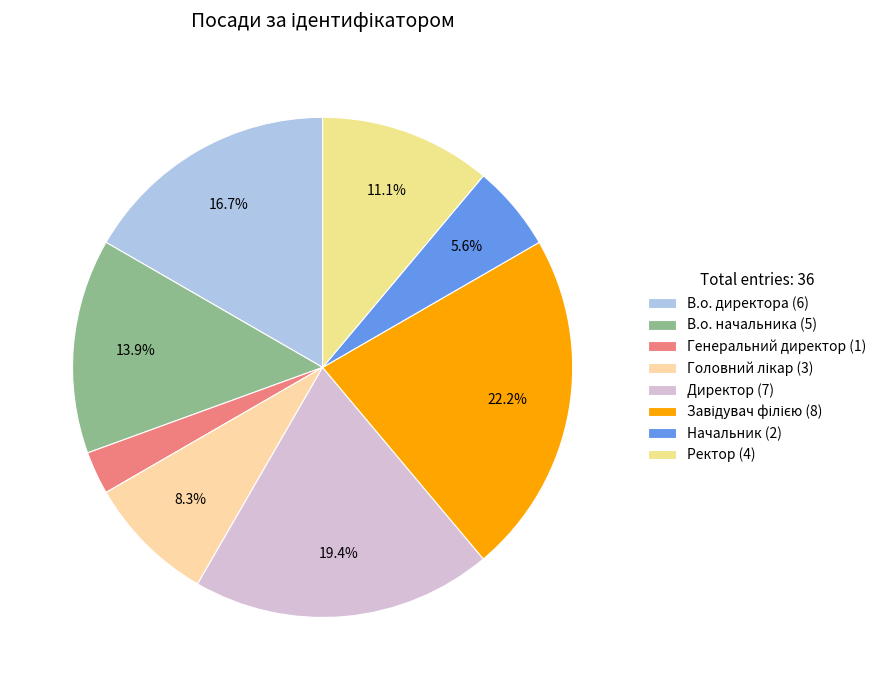

Is there a majority slice in this chart?

No